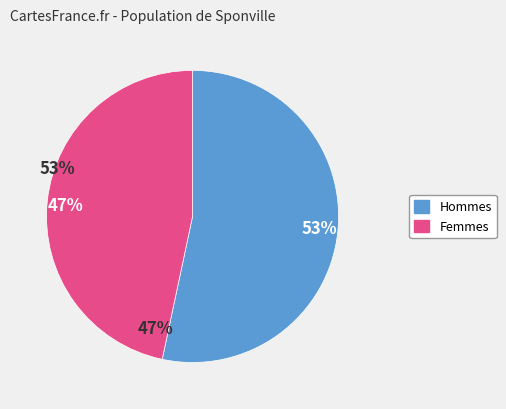

Rank the categories by value from lowest to highest.

47%, 53%